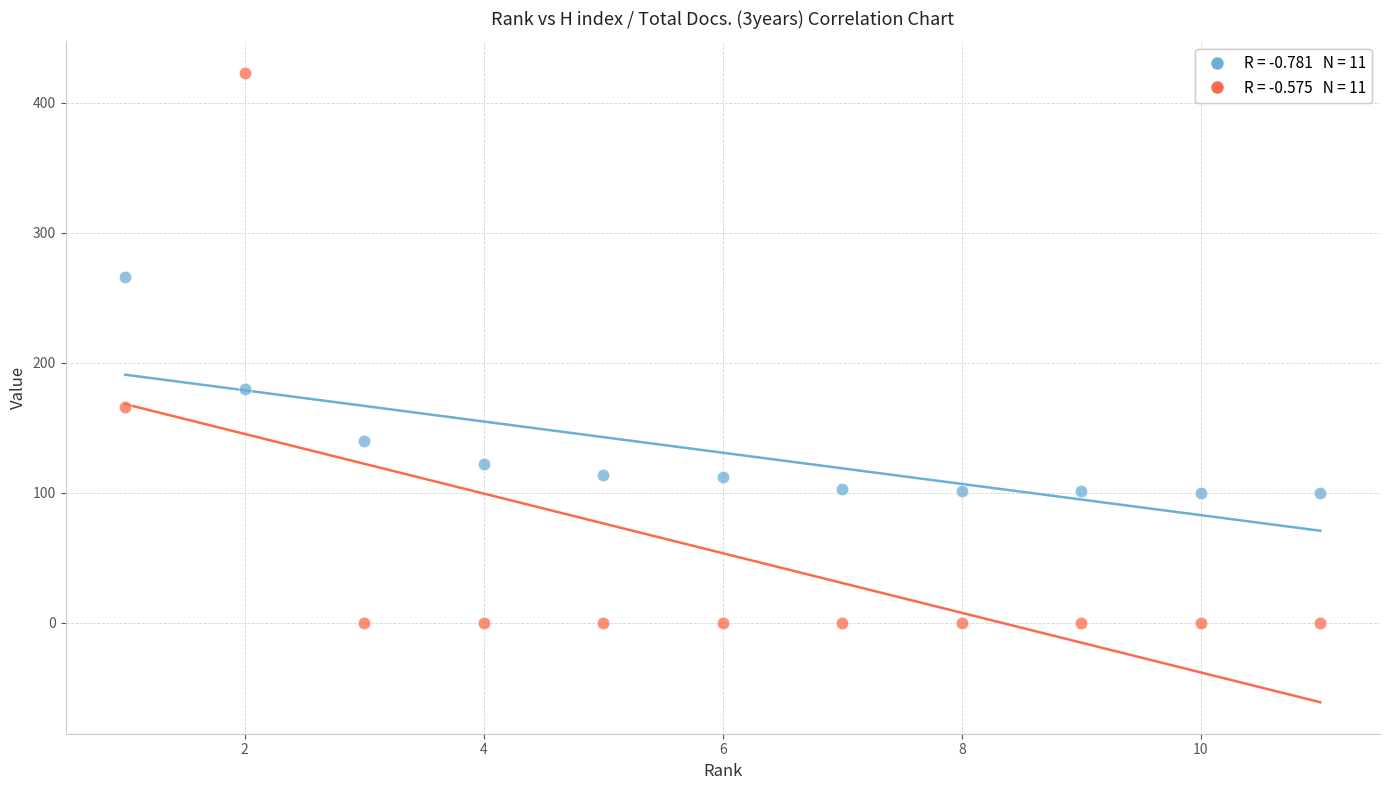

Across all data points, what is the range of Y values (max minus min)?

423